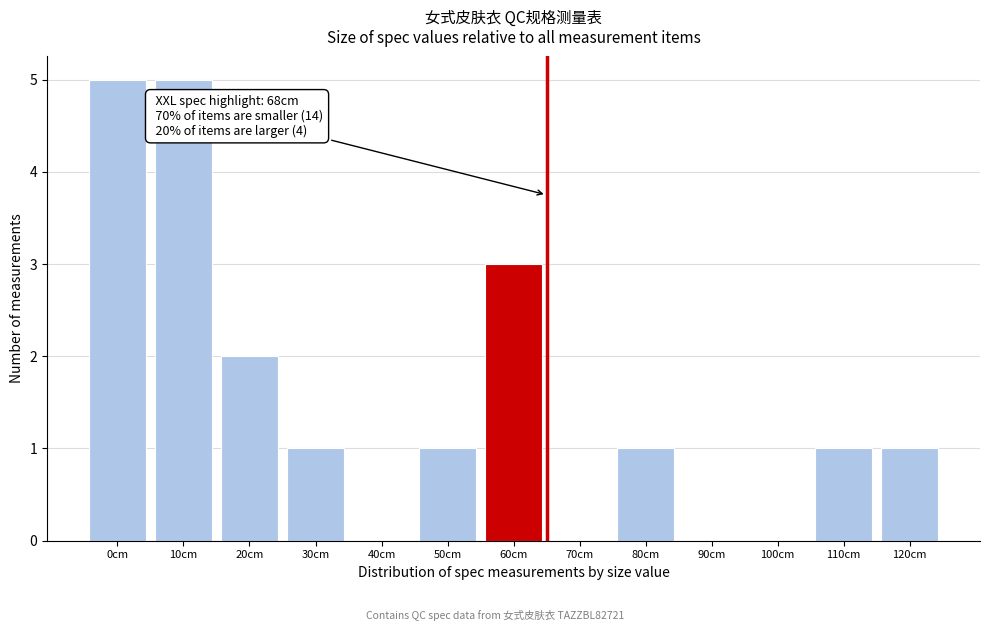

Reading left to right, what are all the values shown in this chart?

0cm=5	10cm=5	20cm=2	30cm=1	40cm=0	50cm=1	60cm=3	70cm=0	80cm=1	90cm=0	100cm=0	110cm=1	120cm=1